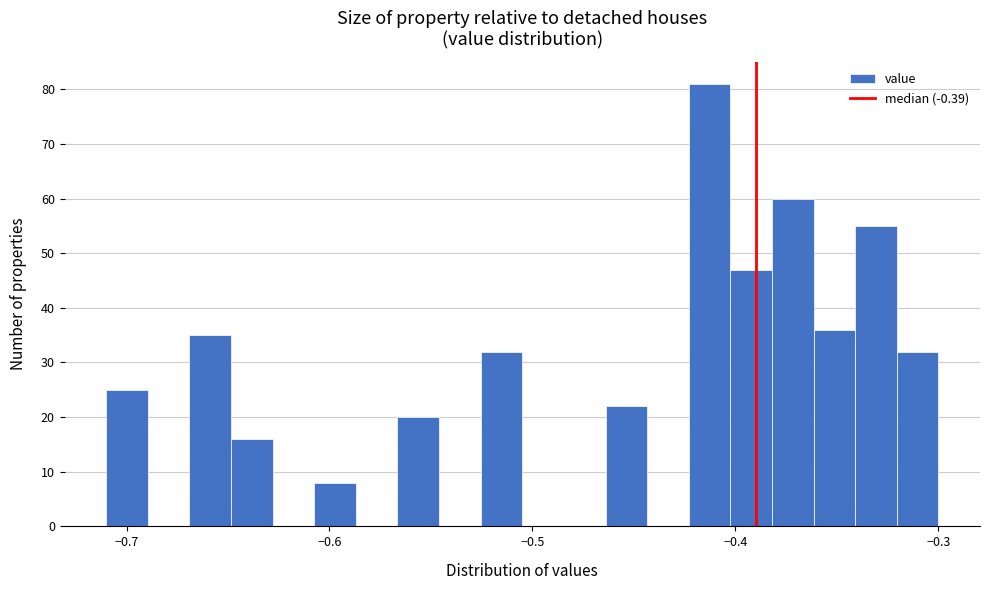

Around what value on the x-axis is the tallest bar? Give the approximate position of its centre, as read against the axis.

-0.41